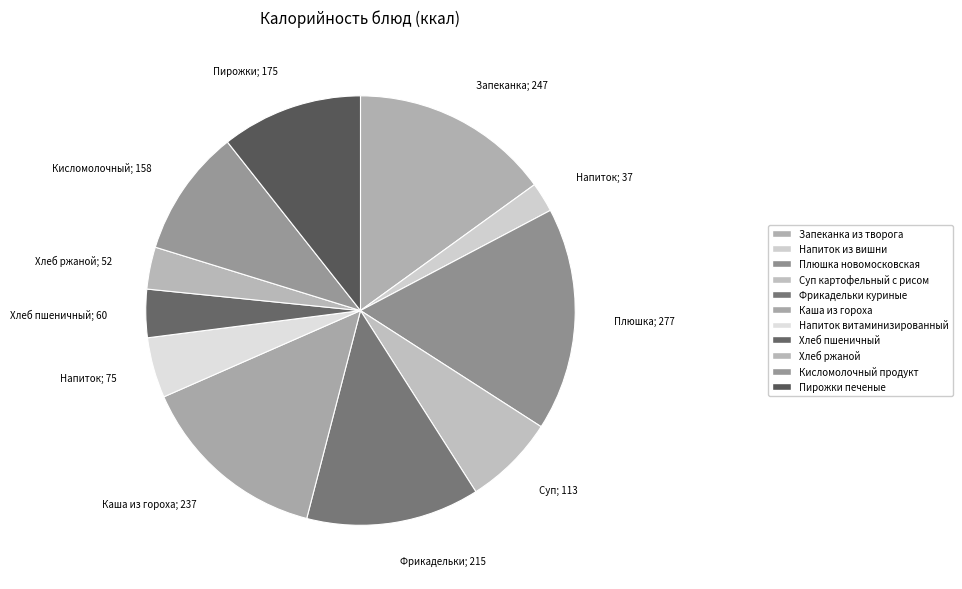

How many slices are in this pie chart?

11